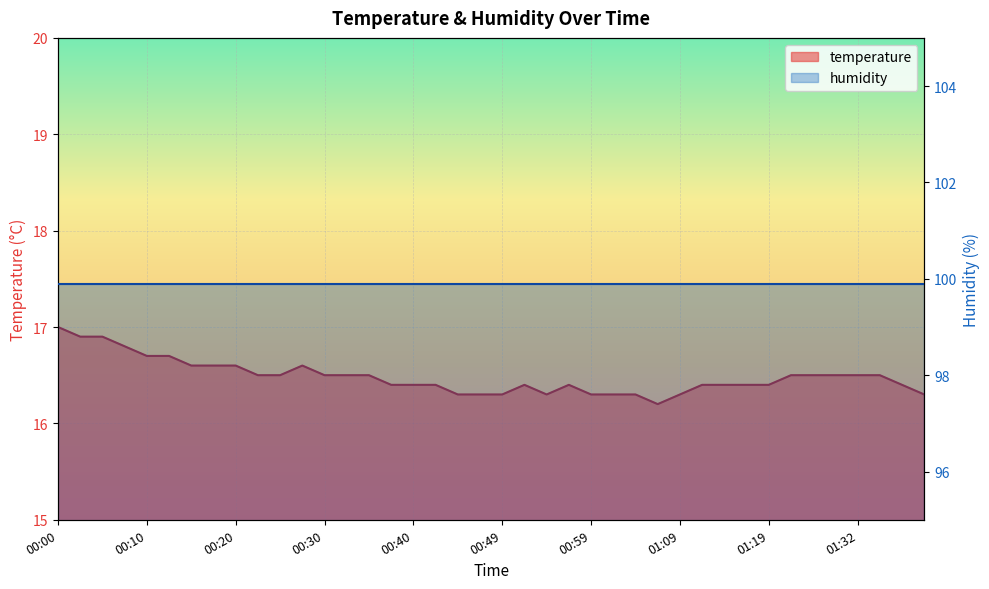

How many points are higher than both their immediate neighbors (excluding endpoints)?

3